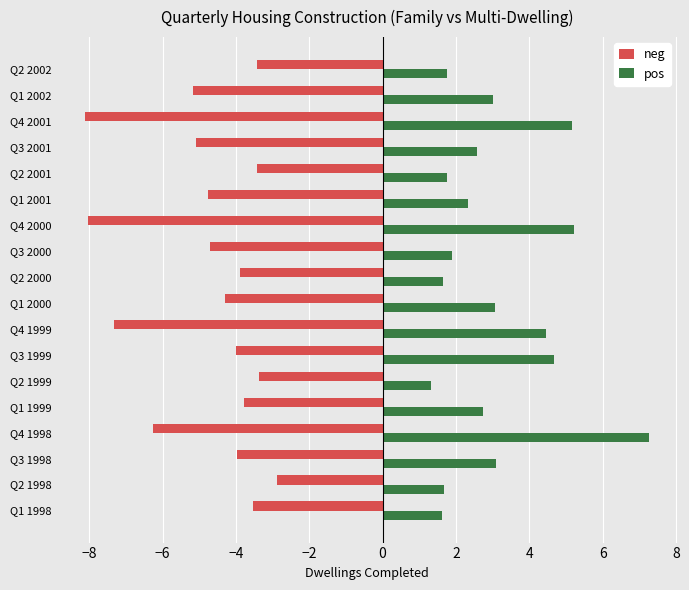

The value of pos at Q3 1998 is 3.1. True or false?

True